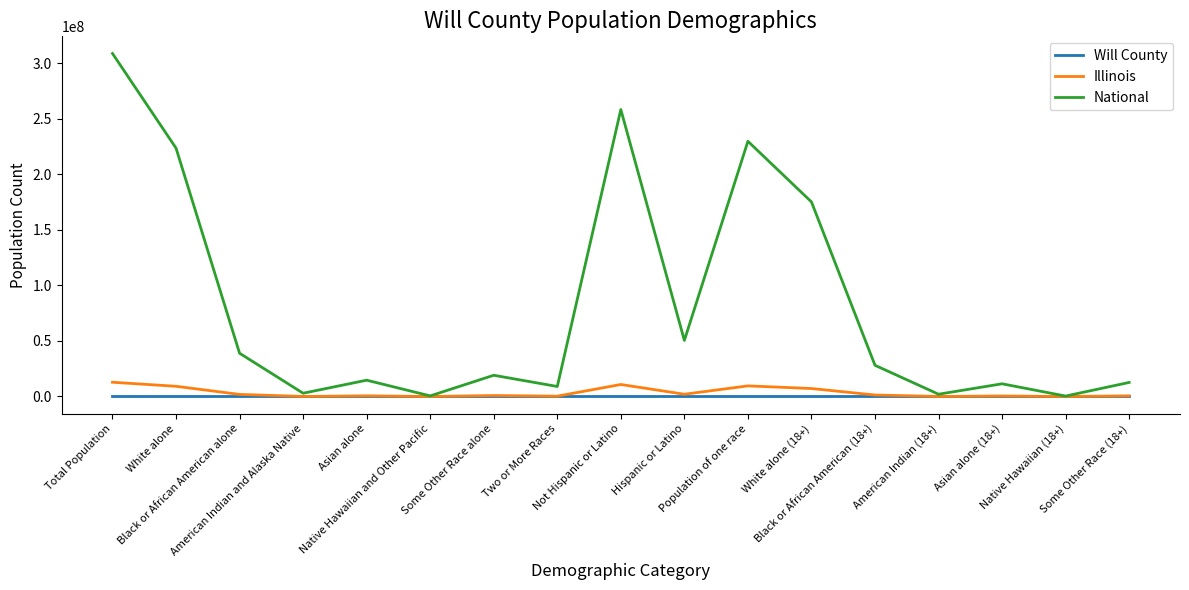

What is the maximum value shown in the chart?

308745538